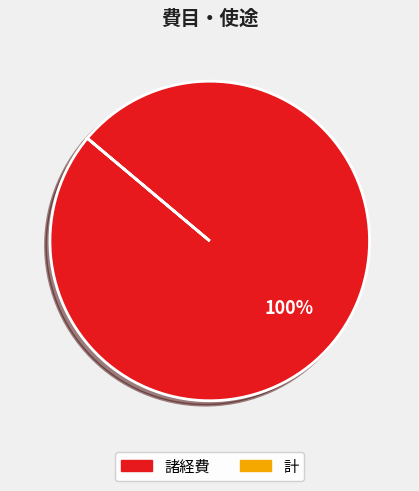

Which category has the smallest portion of the pie?

計